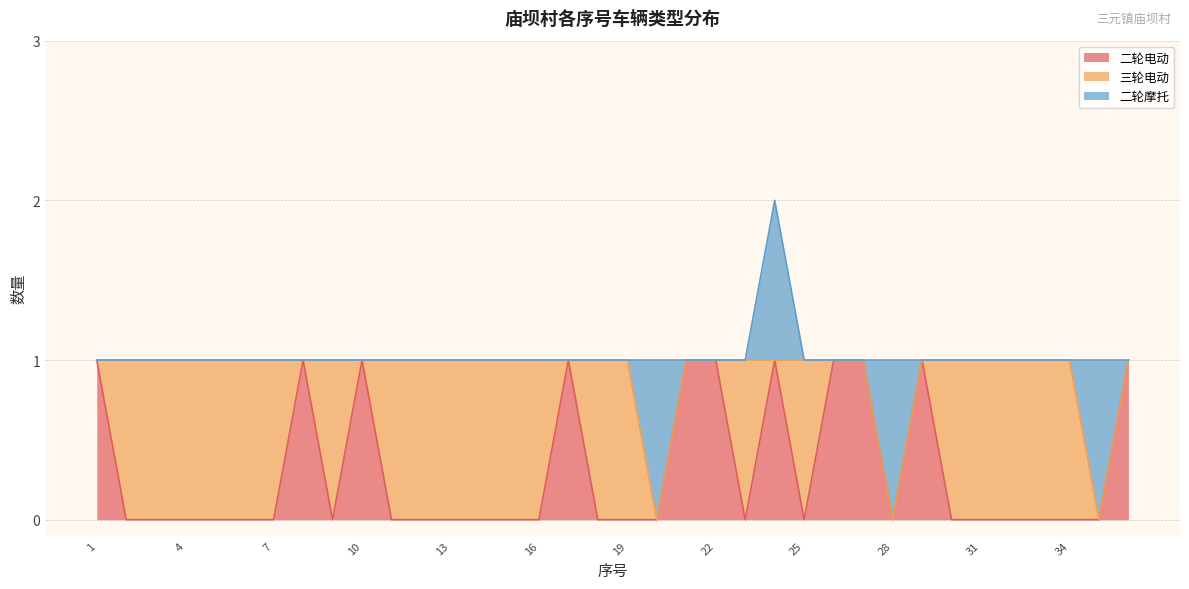

Reading right to left, extract all data points from this chart.

二轮电动: 1	0	0	0	0	0	0	1	0	1	1	0	1	0	1	1	0	0	0	1	0	0	0	0	0	0	1	0	1	0	0	0	0	0	0	1
三轮电动: 0	0	1	1	1	1	1	0	0	0	0	1	0	1	0	0	0	1	1	0	1	1	1	1	1	1	0	1	0	1	1	1	1	1	1	0
二轮摩托: 0	1	0	0	0	0	0	0	1	0	0	0	1	0	0	0	1	0	0	0	0	0	0	0	0	0	0	0	0	0	0	0	0	0	0	0